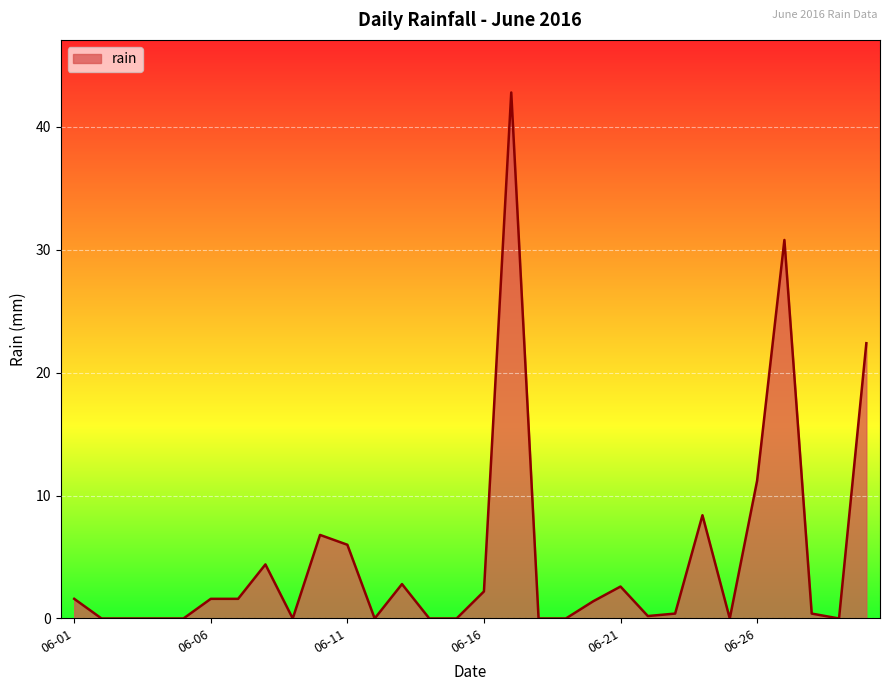

What is the maximum value shown in the chart?

42.8